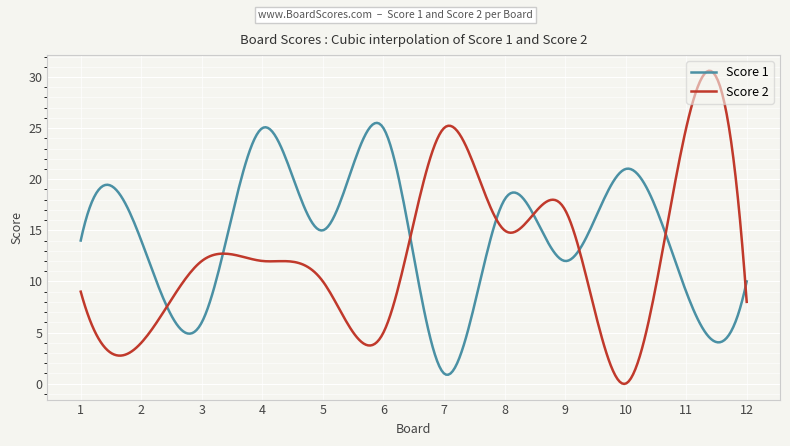

Which series has the widest spread of values?

Score 2